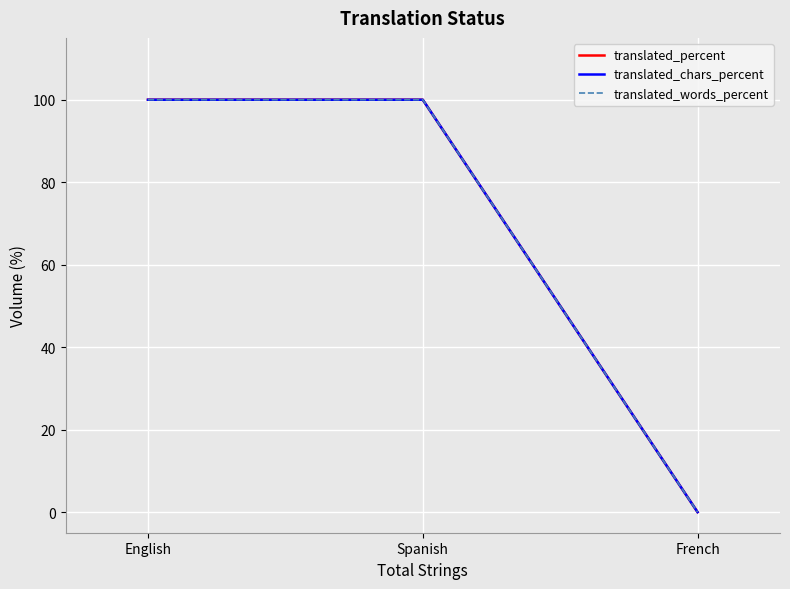

Reading left to right, transcribe all the data shown in this chart.

translated_percent: 100	100	0
translated_chars_percent: 100	100	0
translated_words_percent: 100	100	0